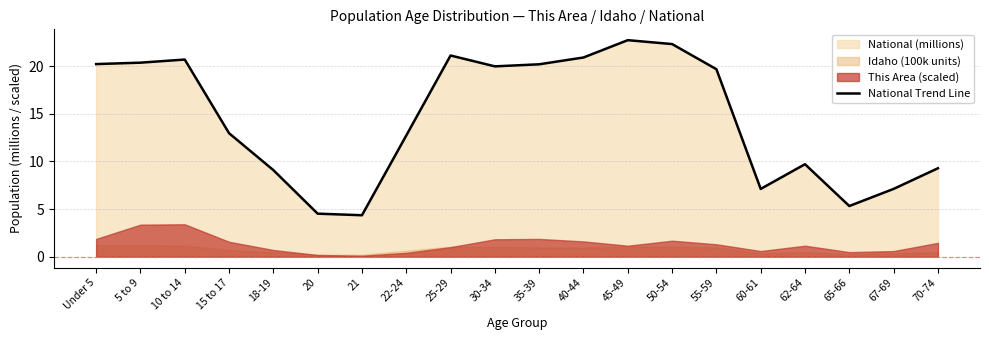

The chart shows a value of 20.7 at 22-24. True or false?

False